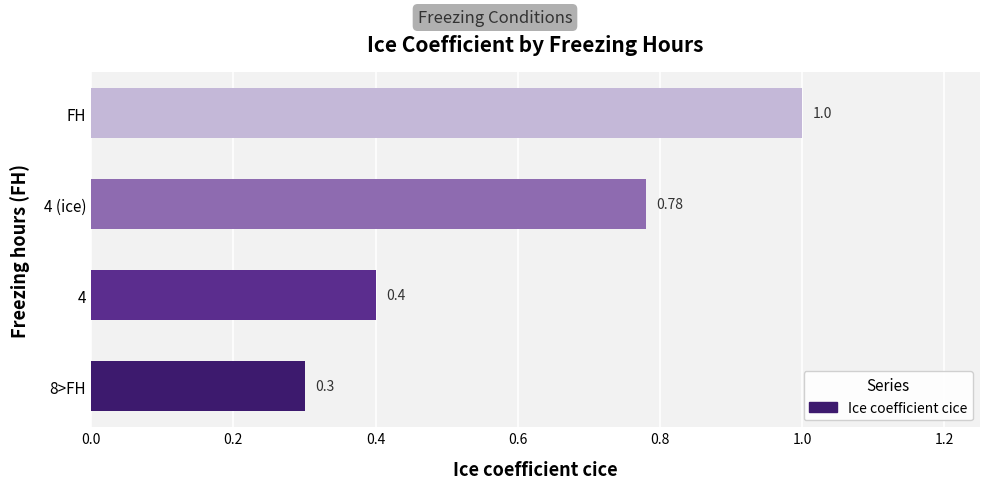

What is the average value?

0.6